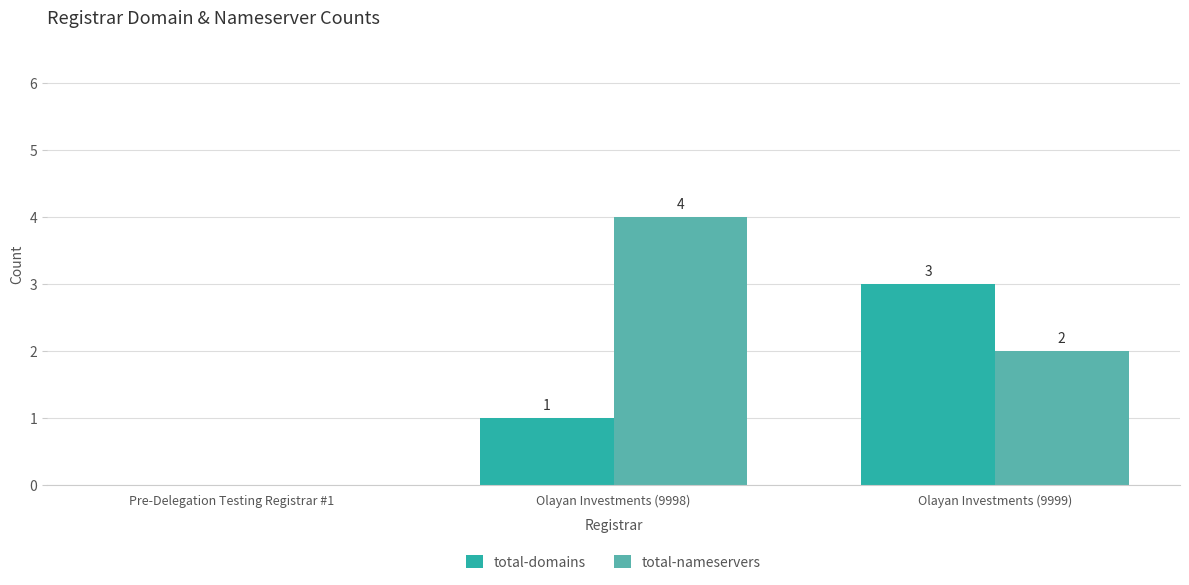

Which series has the widest spread of values?

total-nameservers